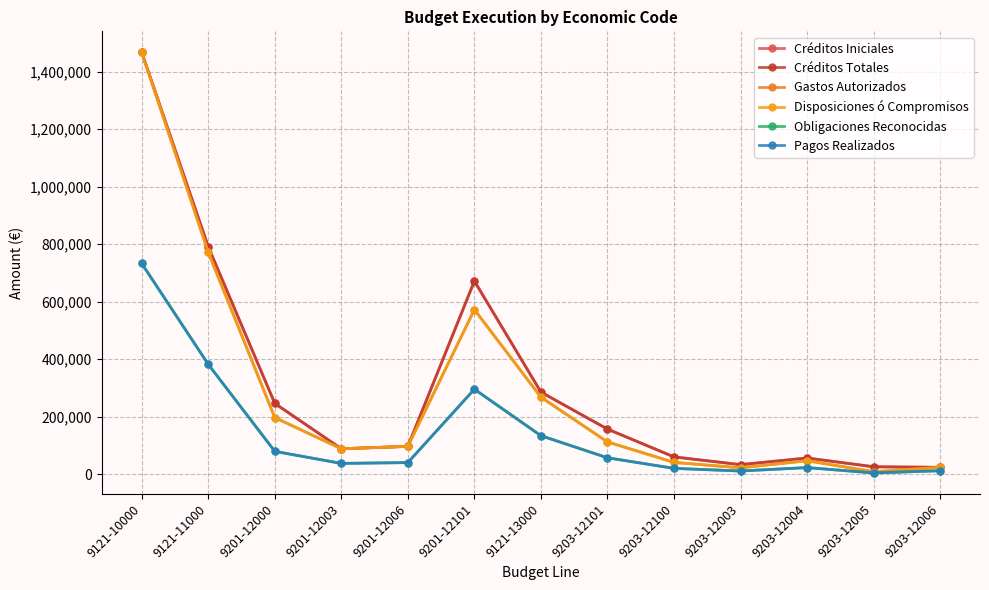

True or false: Gastos Autorizados has a value of 39148.5 at 9203-12101.

False